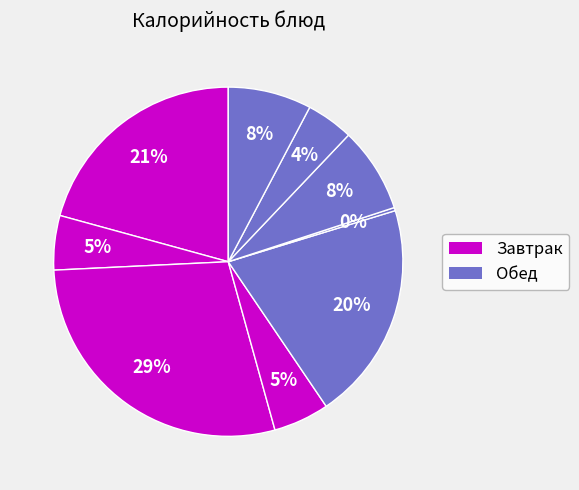

How many segments does this pie chart have?

9